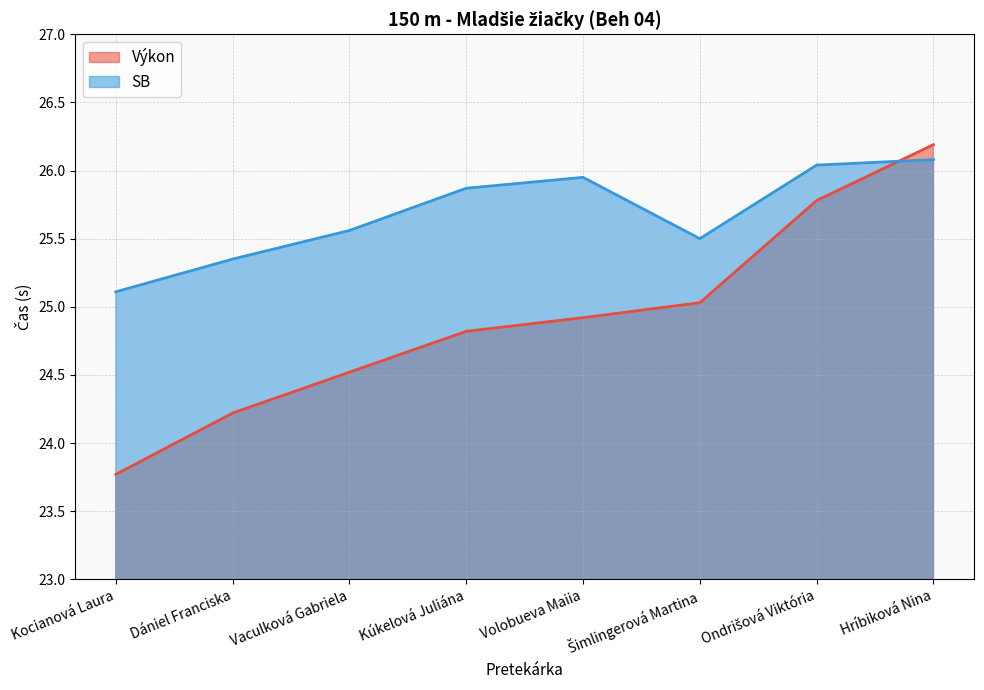

How many lines are shown in the chart?

2